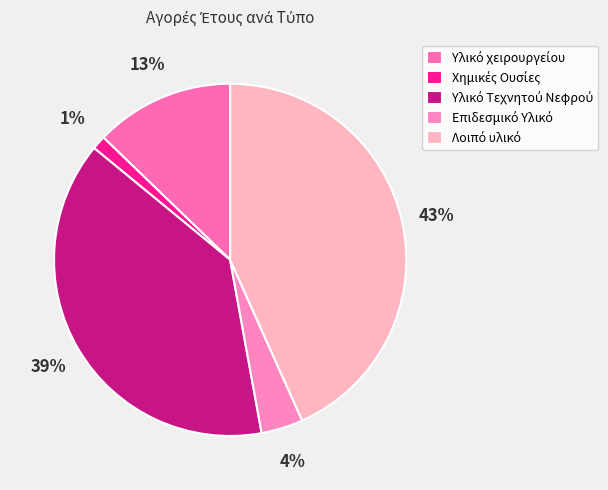

How many slices are in this pie chart?

5